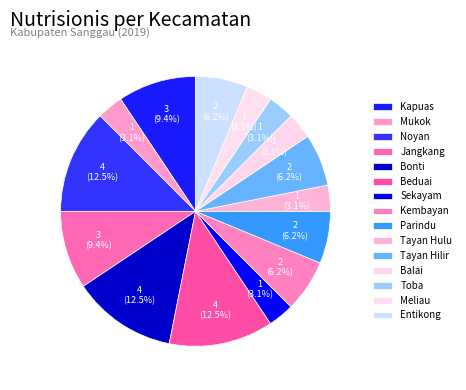

Count the number of slices in the pie.

15